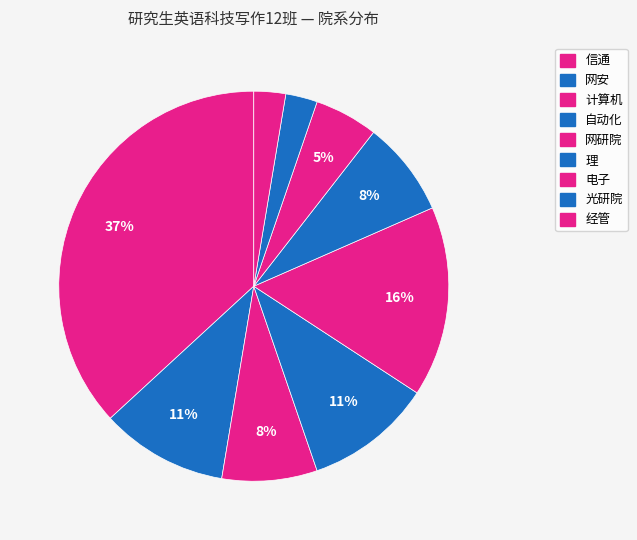

Combined, do 经管 and 电子 account for over 50%?

No